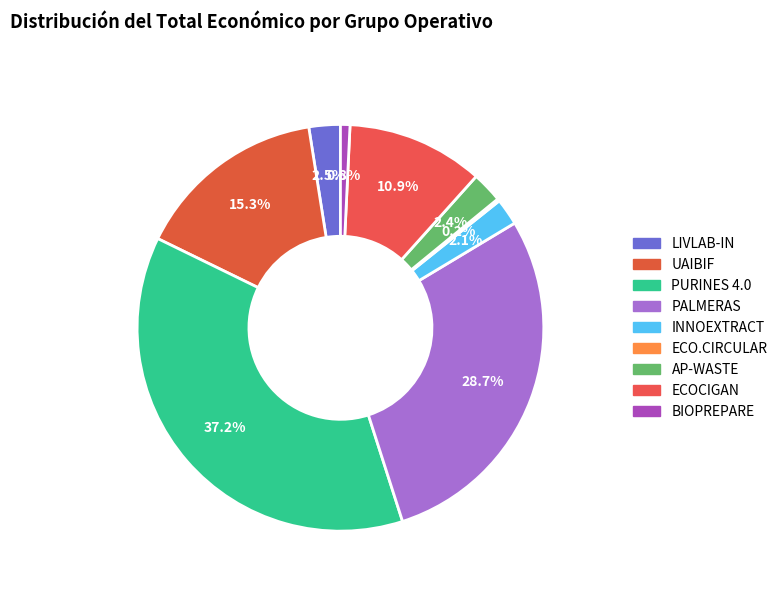

Does any single category account for the majority?

No